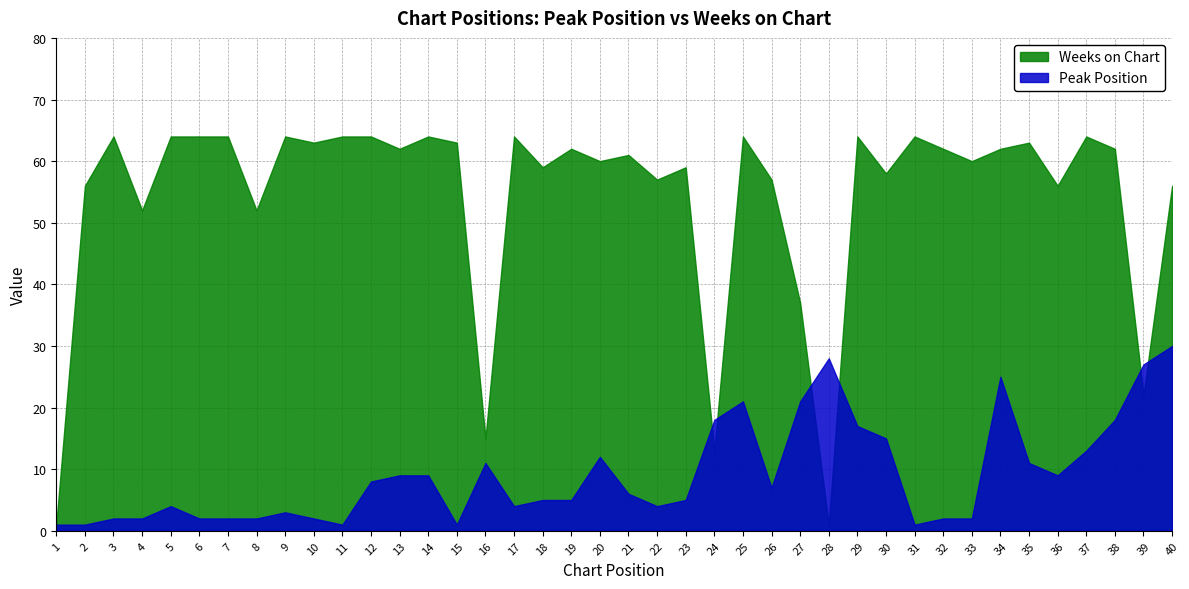

What is the value of the Weeks on Chart point at the 26th from the left?

57